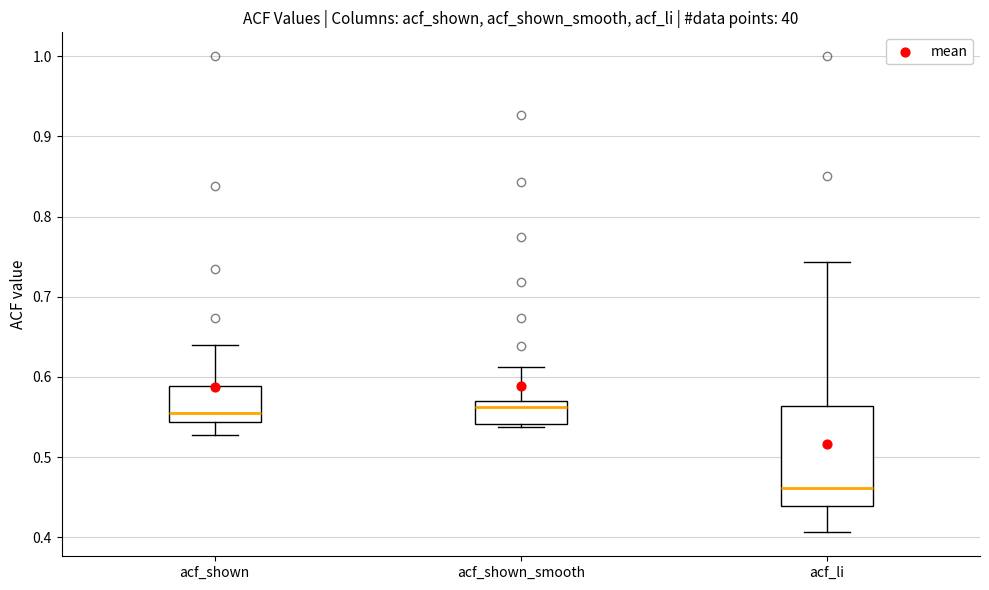

Reading left to right, read every box against the y-axis: the position of its median line, the range the box covers, and the ends of its whiskers. The values are not printed on the chart, so give them approximately, as read against the axis.

acf_shown: median 0.56, box 0.54 to 0.59, whiskers 0.53 to 0.64
acf_shown_smooth: median 0.56, box 0.54 to 0.57, whiskers 0.54 (just below the box's lower edge) to 0.61
acf_li: median 0.46, box 0.44 to 0.56, whiskers 0.41 to 0.74